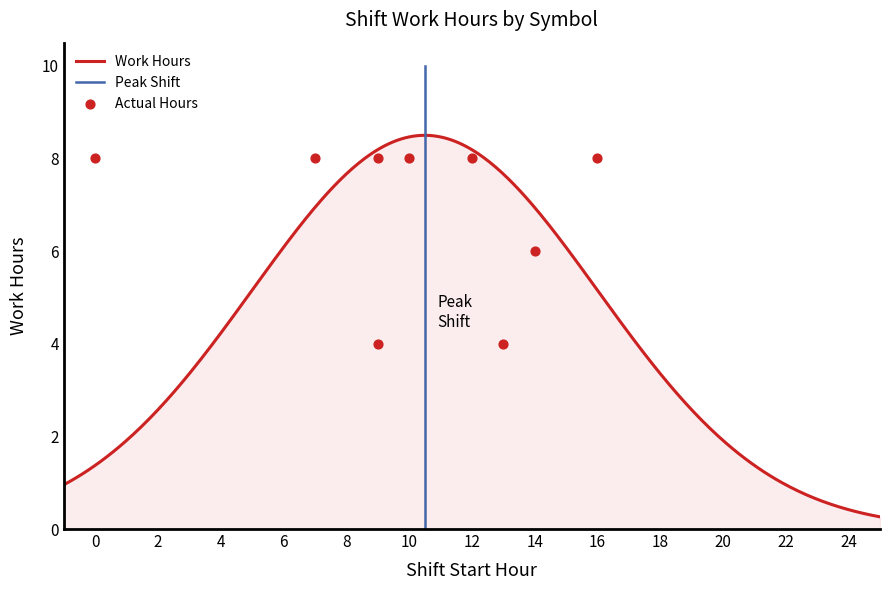

What is the lowest value of the Work Hours series?

0.3